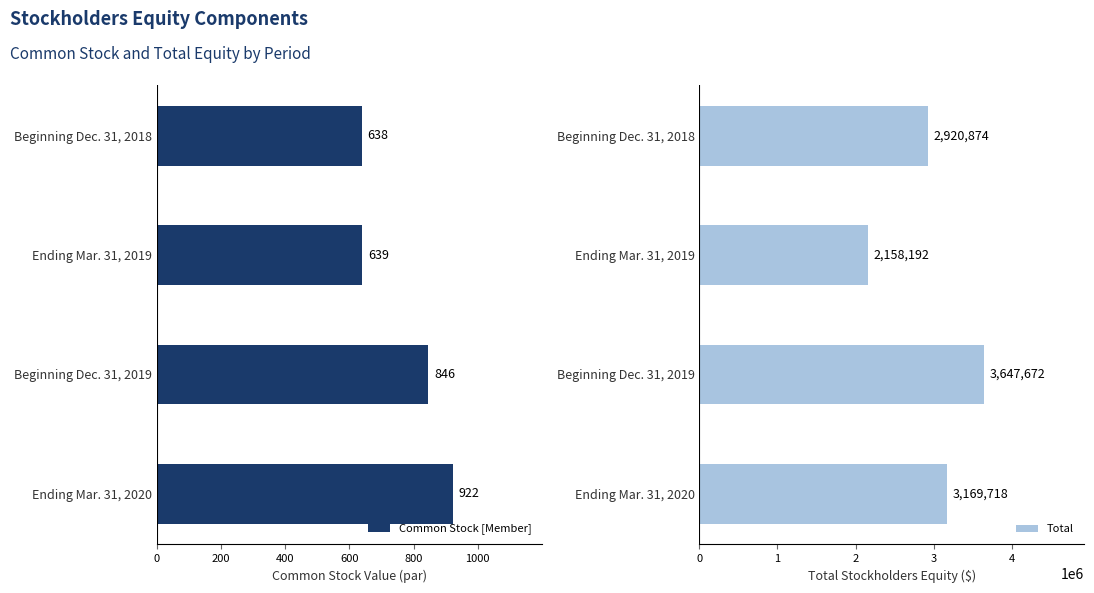

Reading right to left, transcribe all the data shown in this chart.

Common Stock [Member]: 922	846	639	638
Total: 3169718	3647672	2158192	2920874